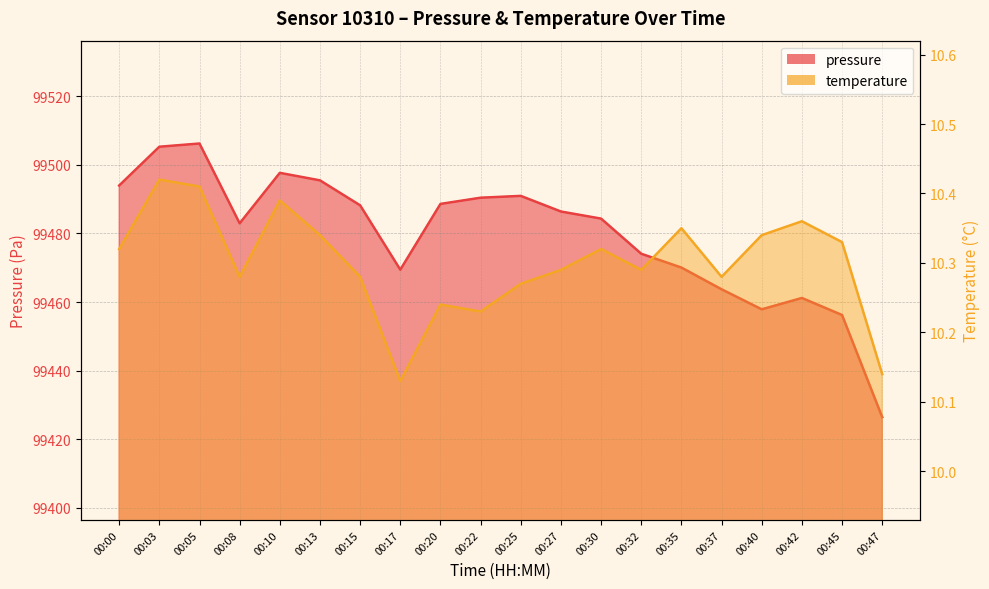

At which label does pressure reach its minimum?

00:47